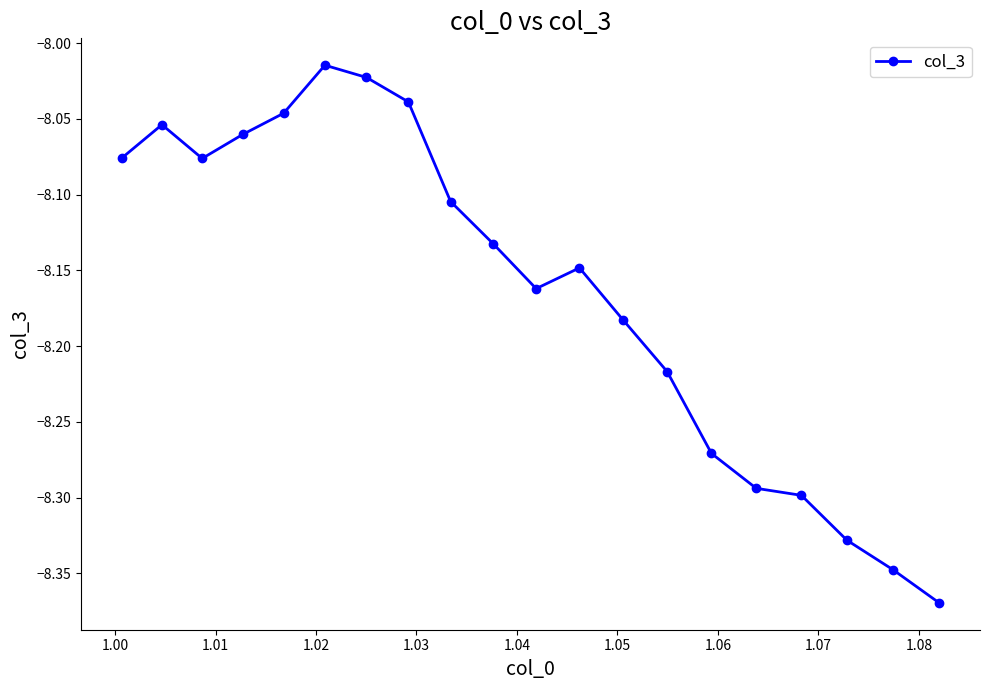

True or false: the data has more than 1 interior local peaks.

True